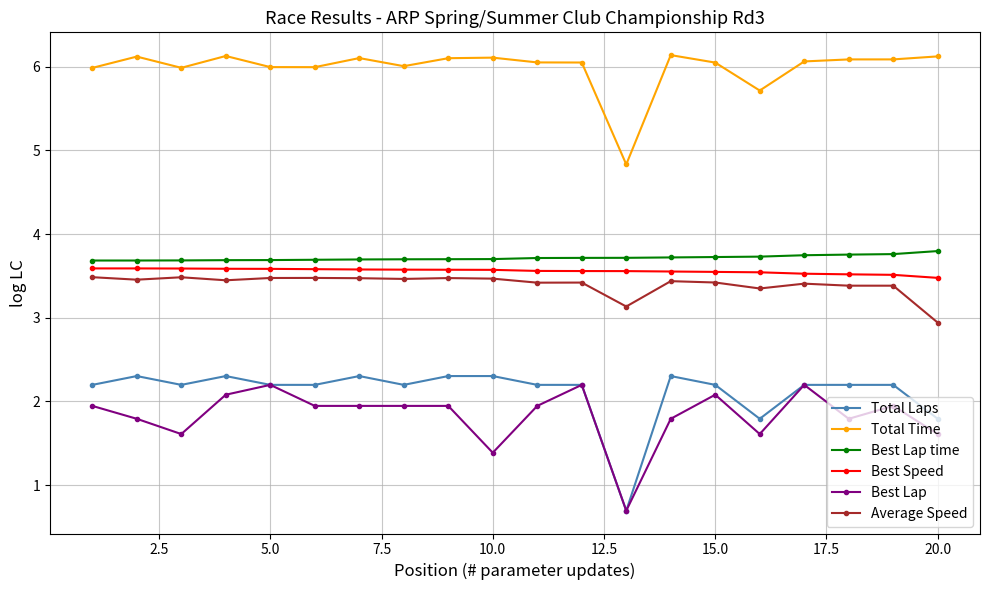

True or false: Best Lap has more than 1 interior local peaks.

True